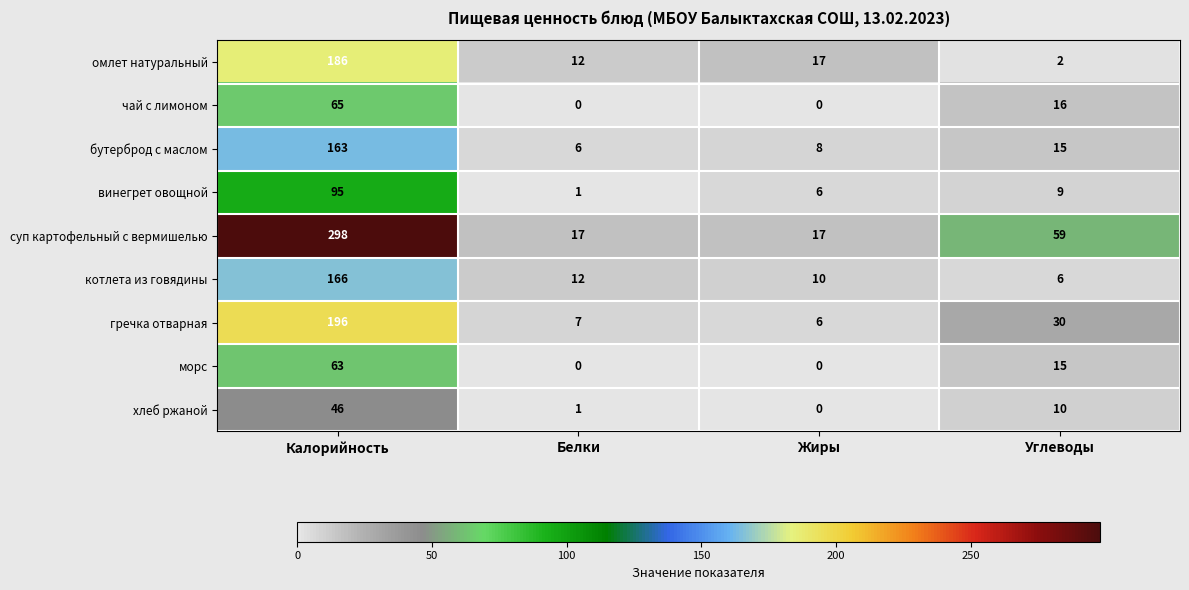

Which series has the widest spread of values?

суп картофельный с вермишелью